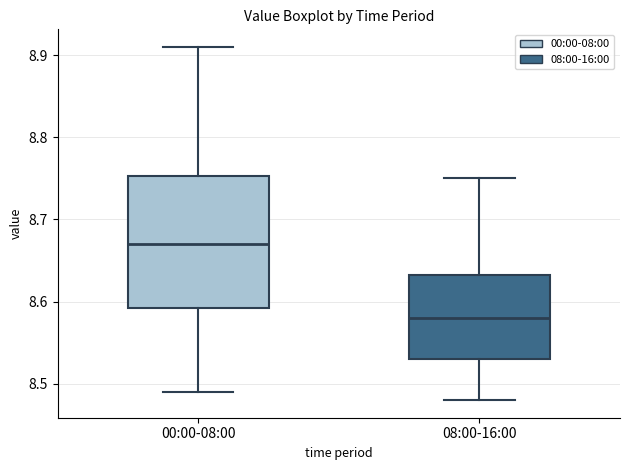

Which box's median line is the lowest?

08:00-16:00